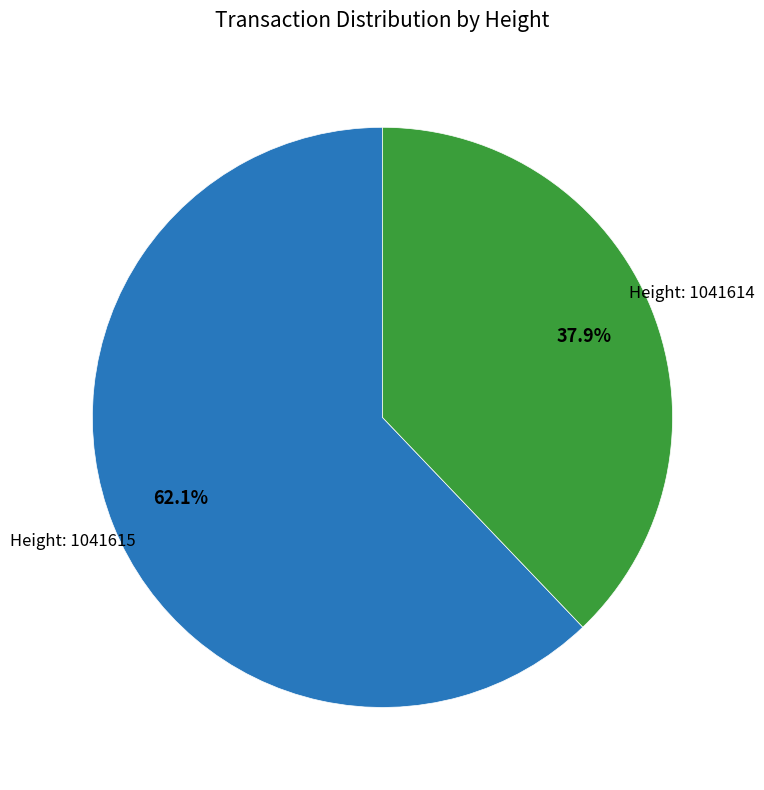

Is there any slice that represents more than half of the pie?

Yes